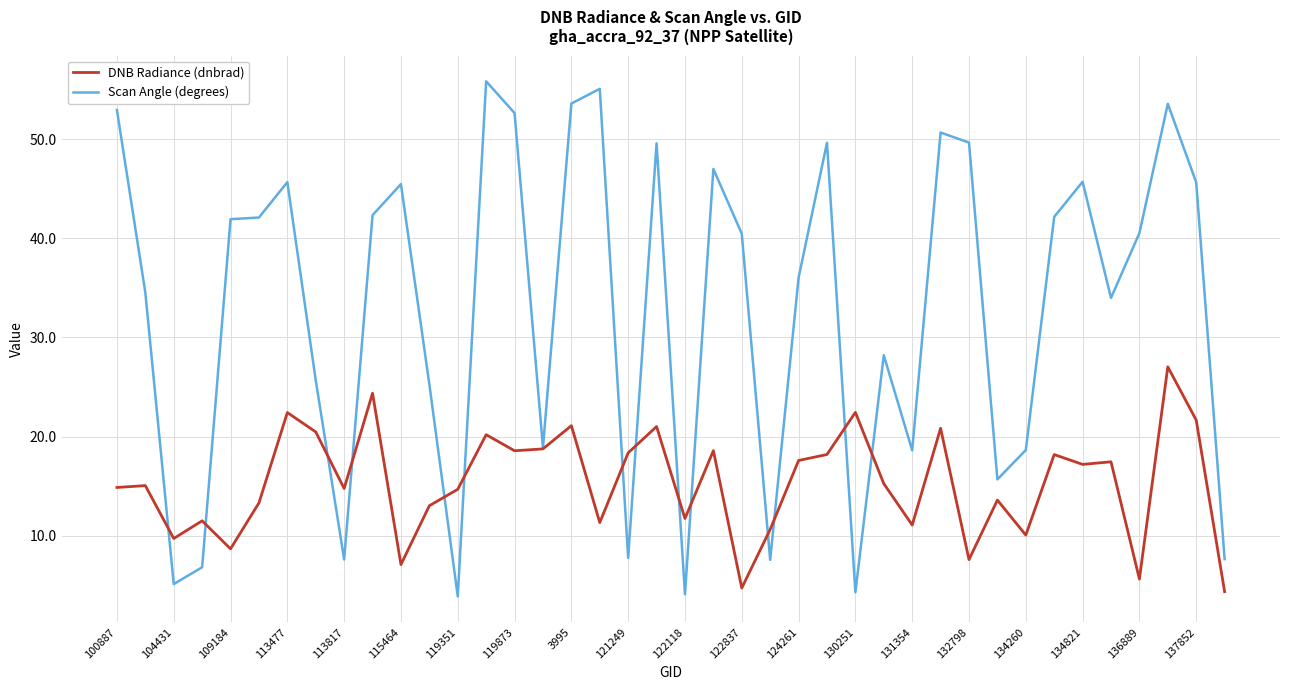

What is the minimum value for DNB Radiance (dnbrad)?

4.4